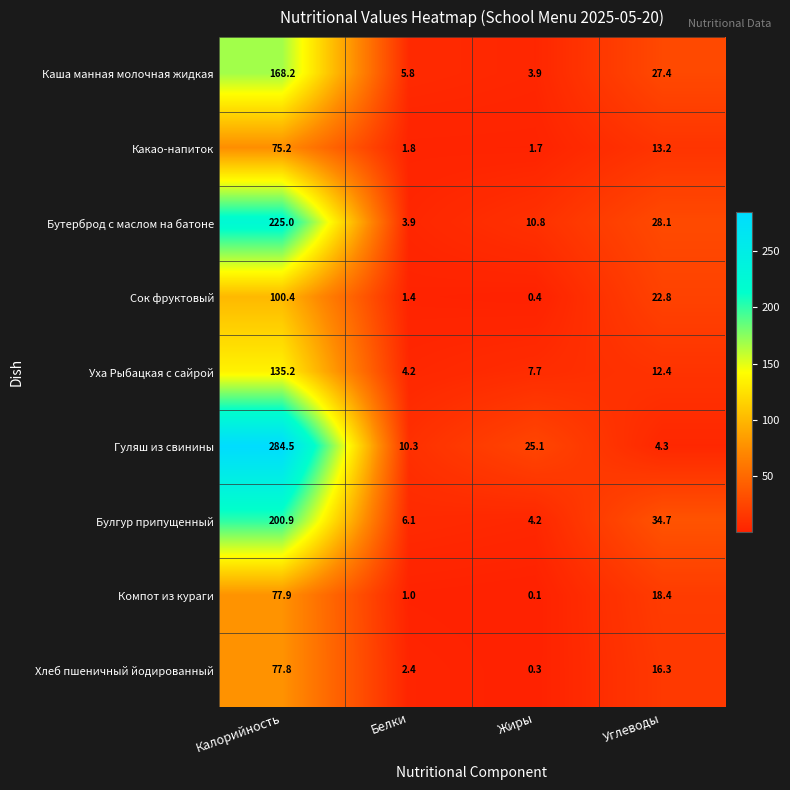

What is the sum of all Каша манная молочная жидкая values?

205.3